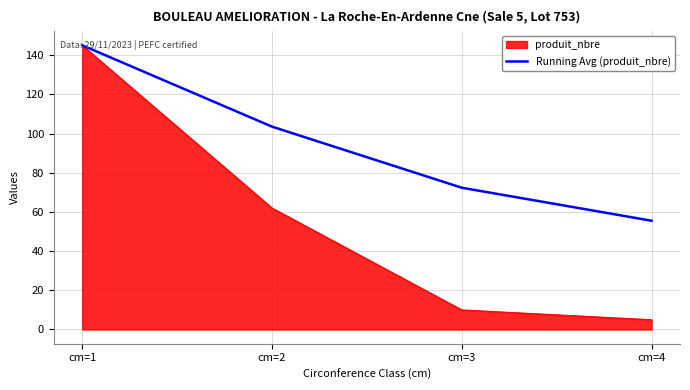

At which category is the sum across all series the highest?

cm=1